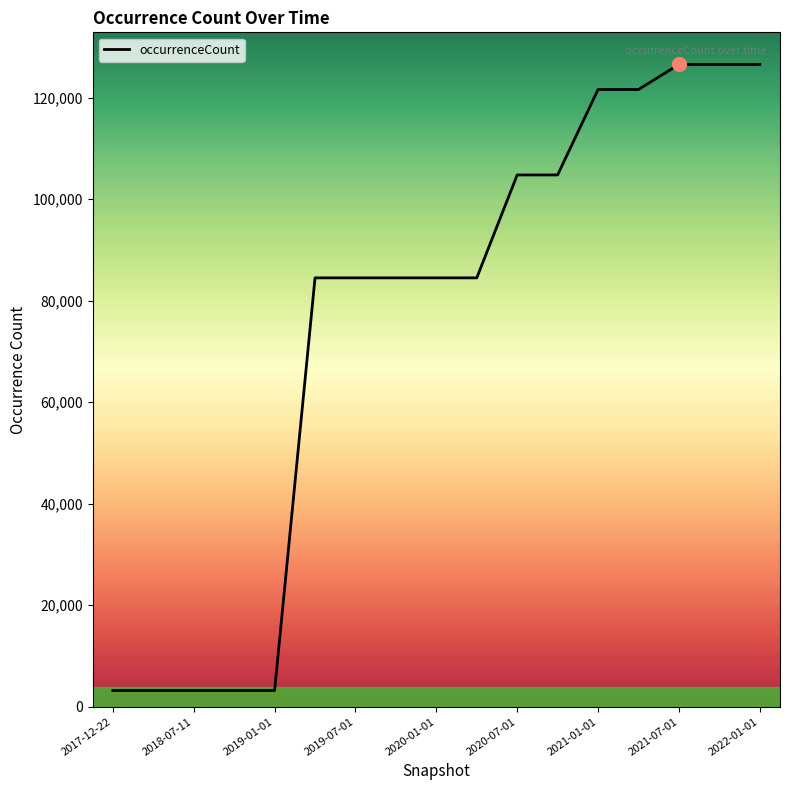

What is the maximum value shown in the chart?

126517